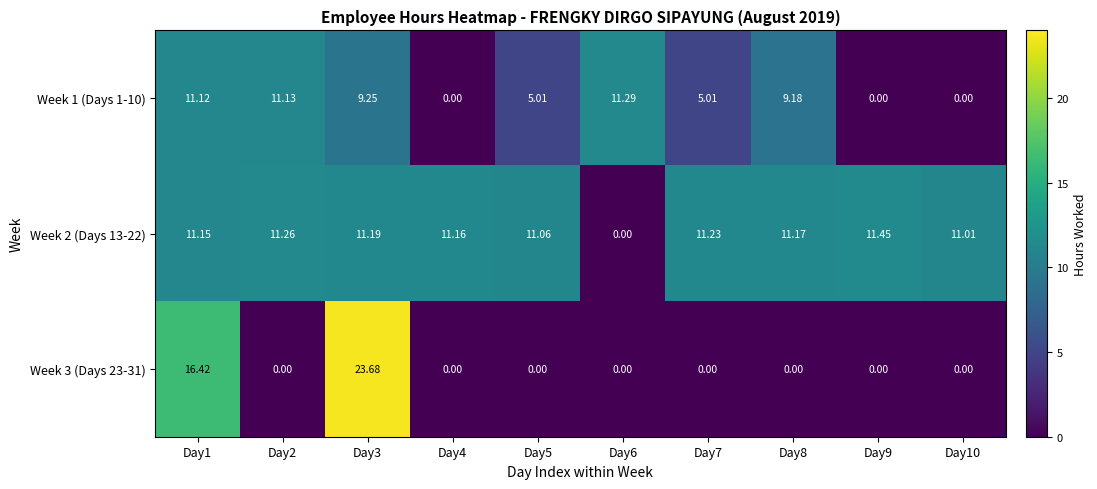

List the series in order of their overall mean, lowest first.

Week 3 (Days 23-31), Week 1 (Days 1-10), Week 2 (Days 13-22)